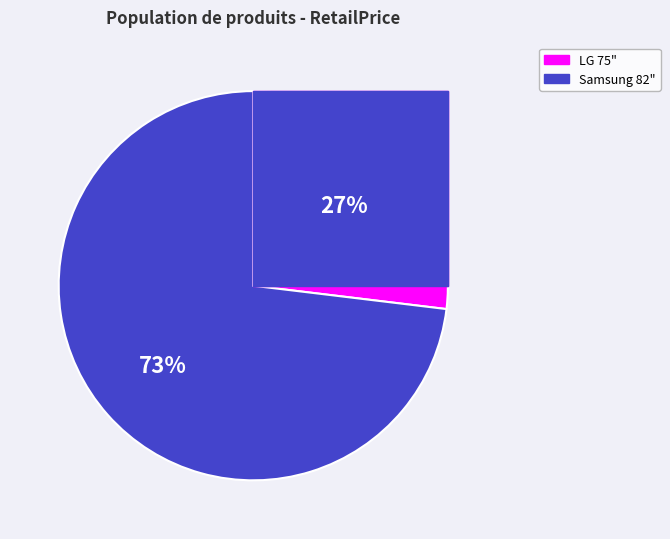

Do Samsung 82" Class 4K (UN82NU800DFXZA) and LG 75" Class 4K (75UK6190PUB) together represent more than half of the pie?

Yes